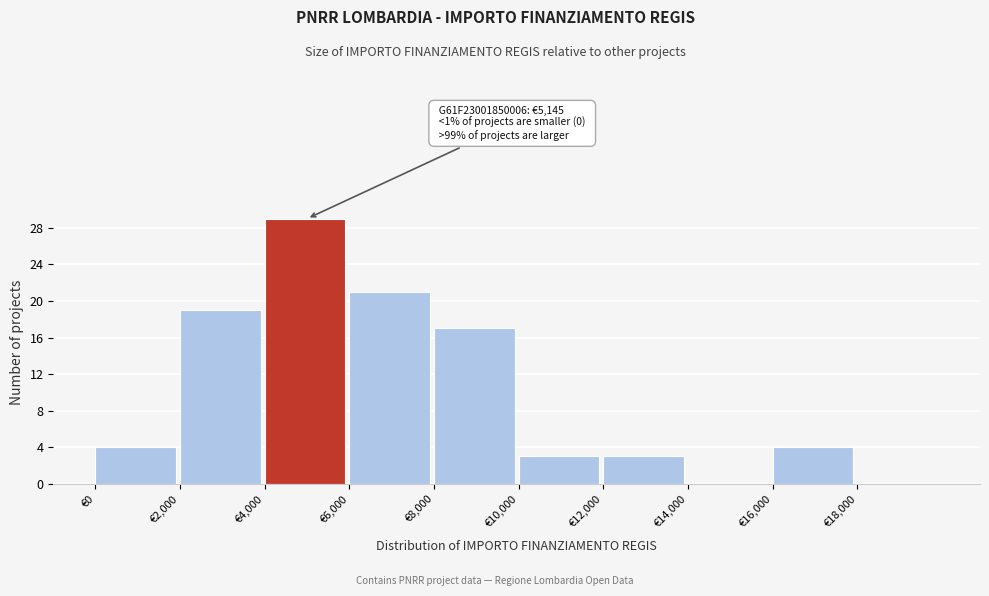

Over which range of the x-axis is the bar tallest?

4000 to 6000